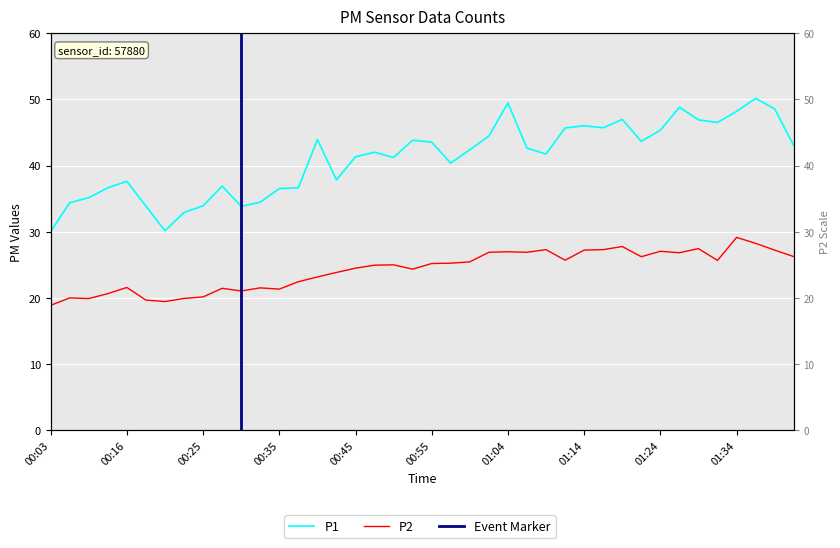

True or false: P1 and P2 intersect in this chart.

False